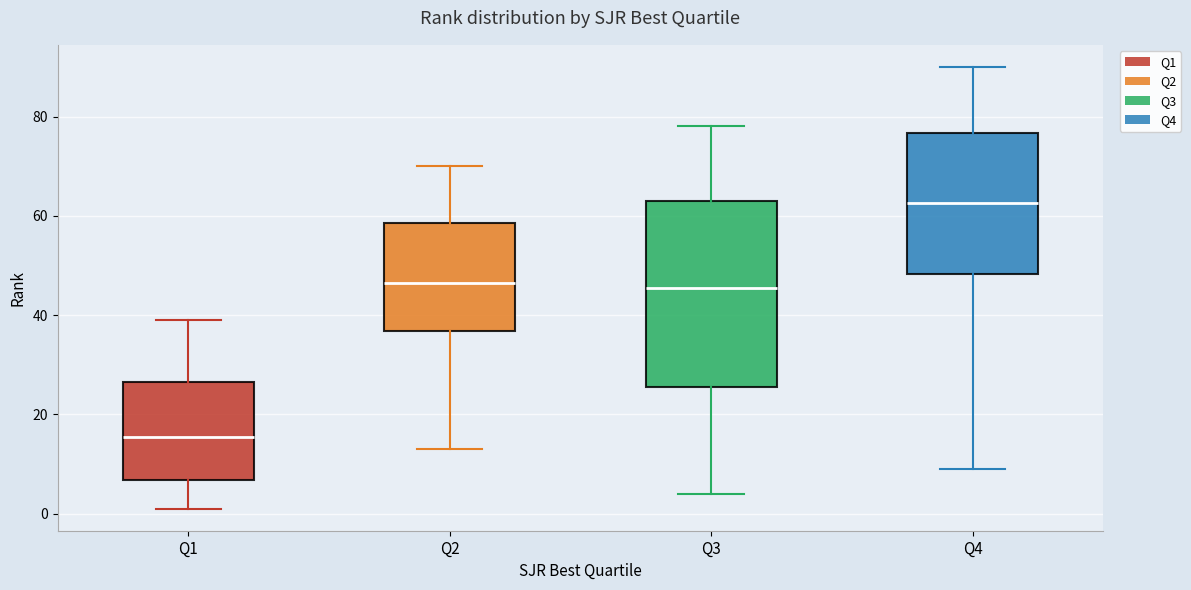

Which box is the tallest, from its lower edge to its upper edge?

Q3